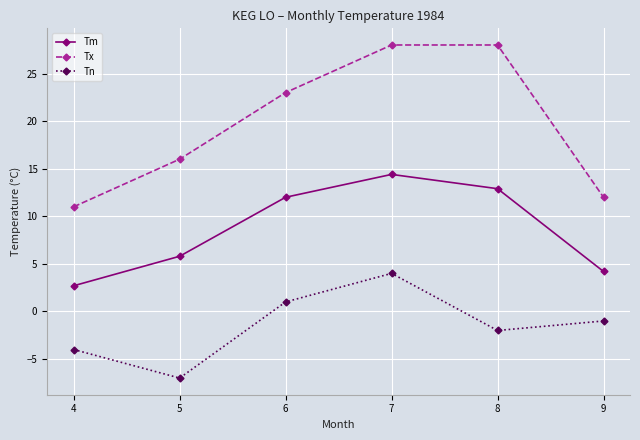

How many data points does each series have?

6